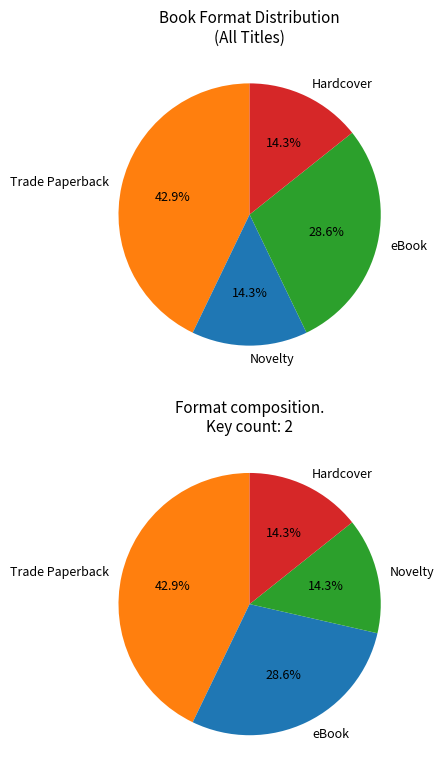

To the nearest percent, what is the combined percentage of eBook and Trade Paperback?

71%